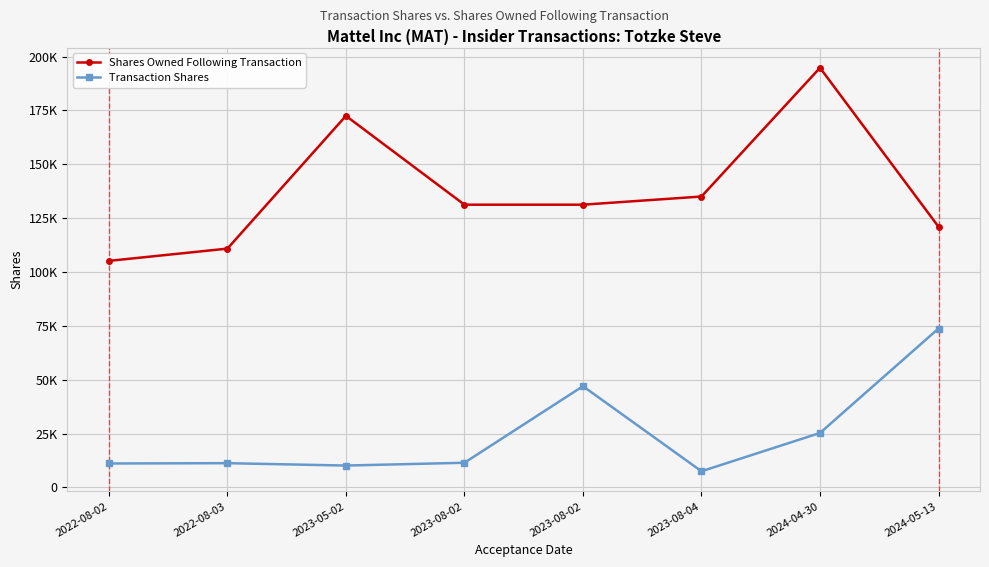

What is the difference between the second highest and minimum values in the Transaction Shares series?

39483